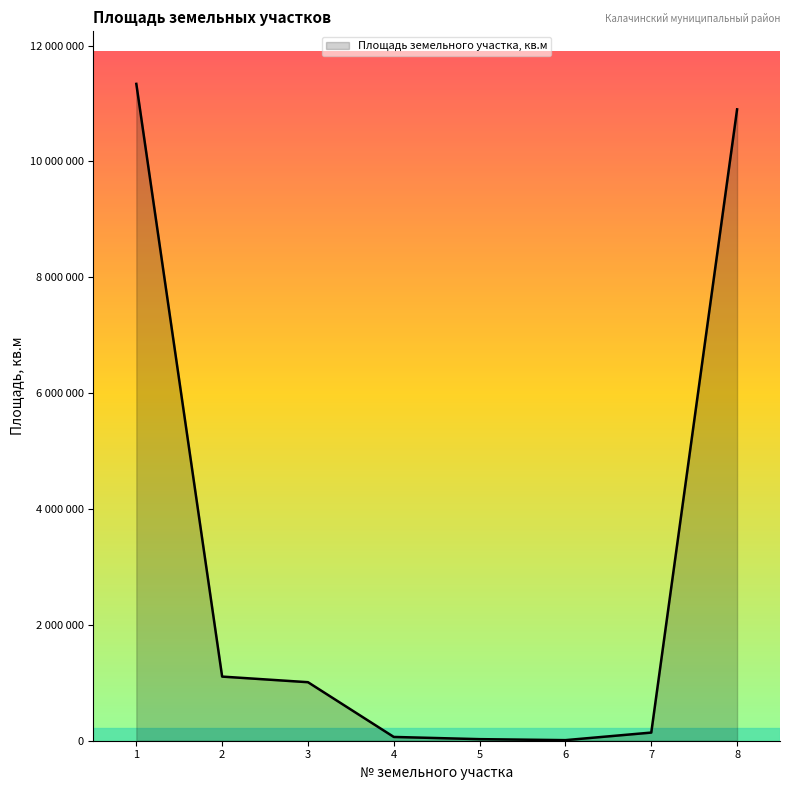

Does the chart have visible grid lines?

No